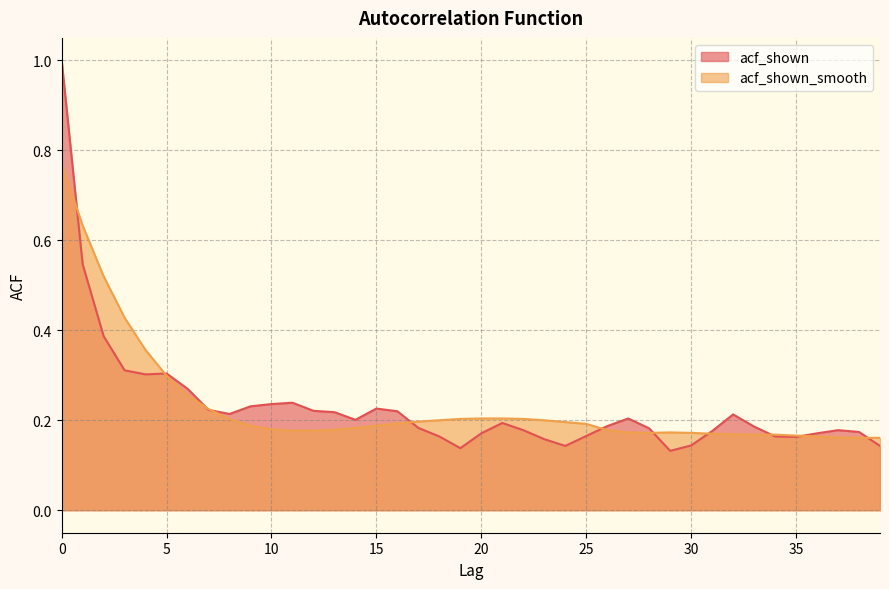

Does the chart display data point markers on the line(s)?

No